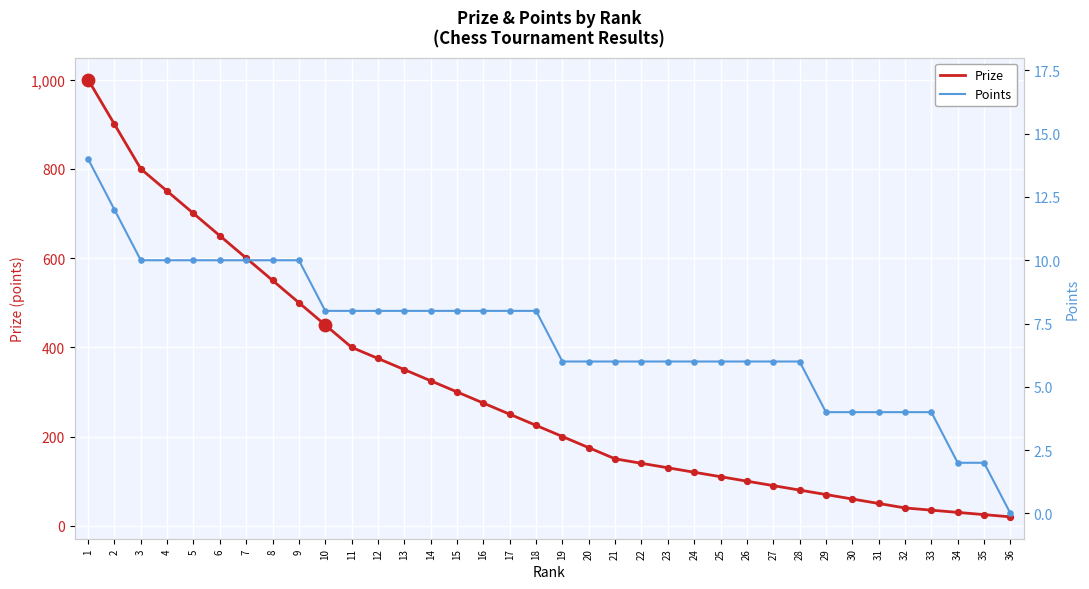

Which series contains the highest Y value?

Prize